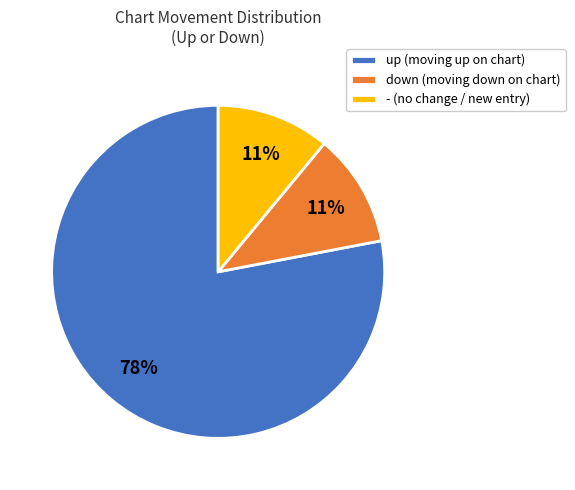

Which has a higher value, up (moving up on chart) or down (moving down on chart)?

up (moving up on chart)